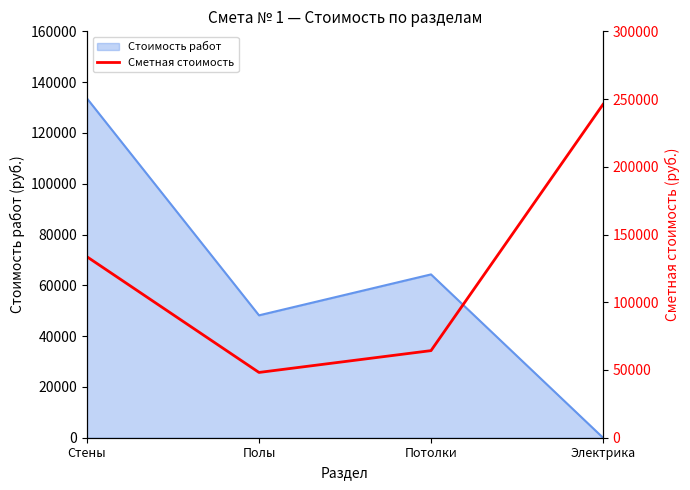

Reading left to right, what are all the values shown in this chart?

Стены=133580	Полы=48190	Потолки=64300	Электрика=246070